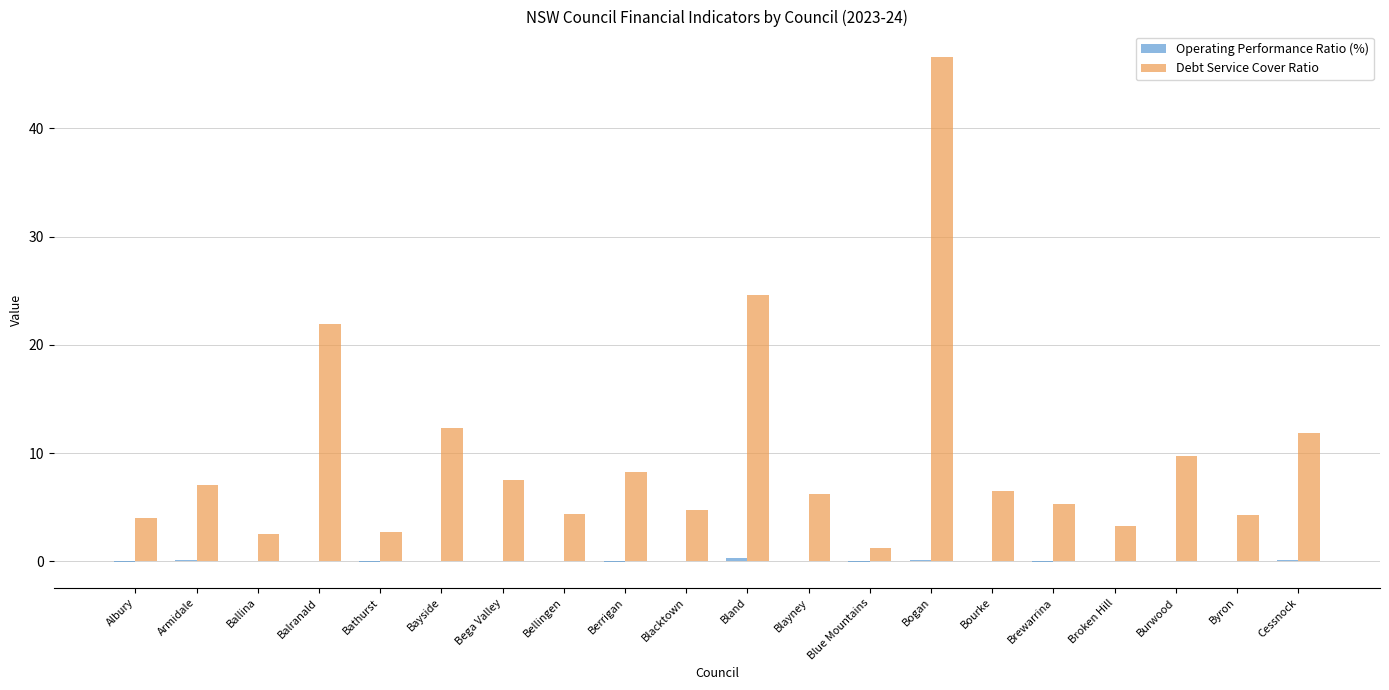

Between Balranald and Bayside, which series saw the biggest shift?

Debt Service Cover Ratio